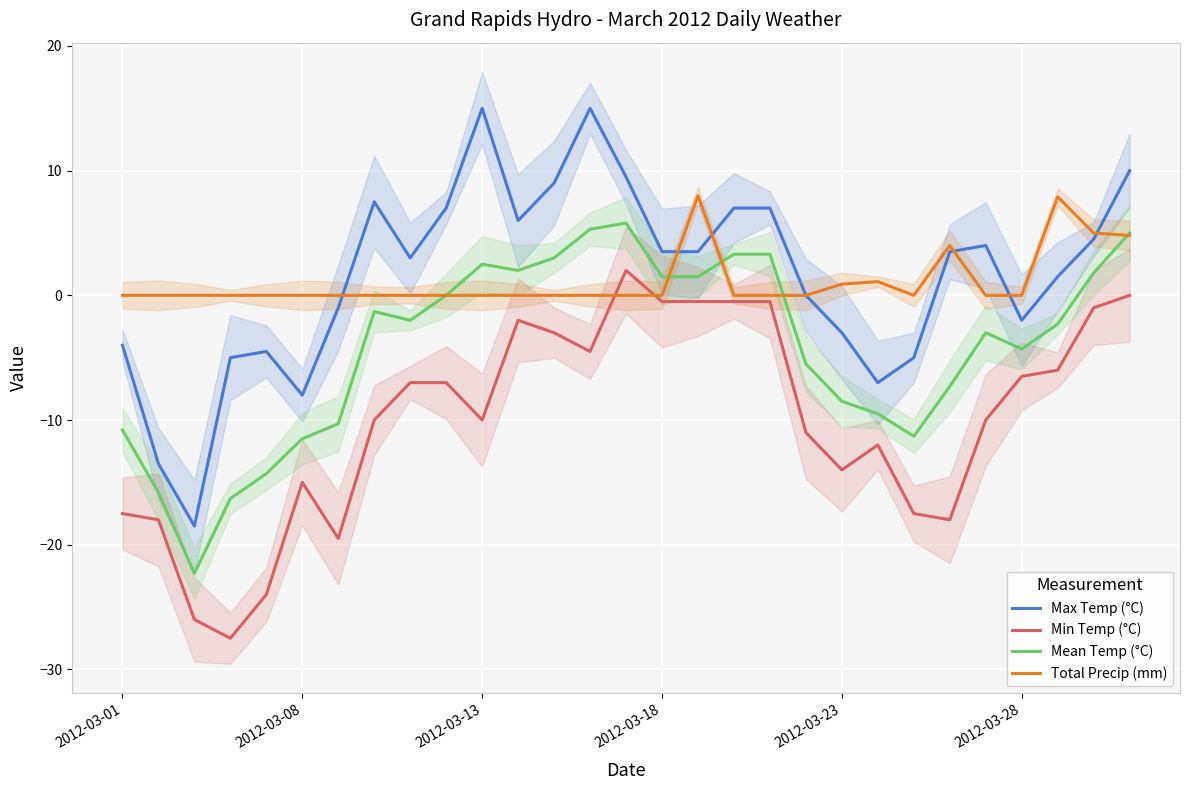

True or false: Mean Temp (°C) and Max Temp (°C) intersect in this chart.

False